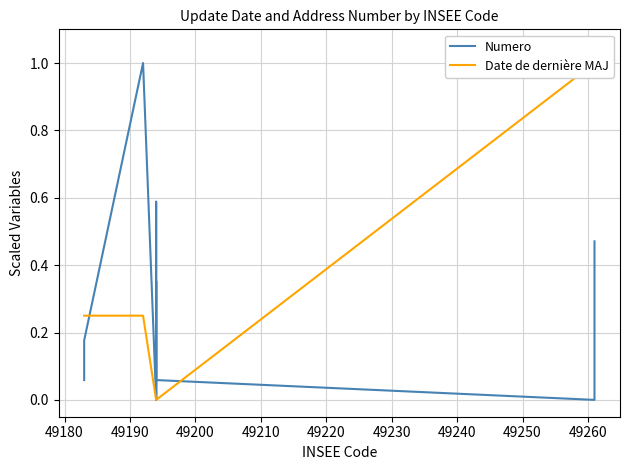

How many intersections are there between Date de dernière MAJ and Numero?

2